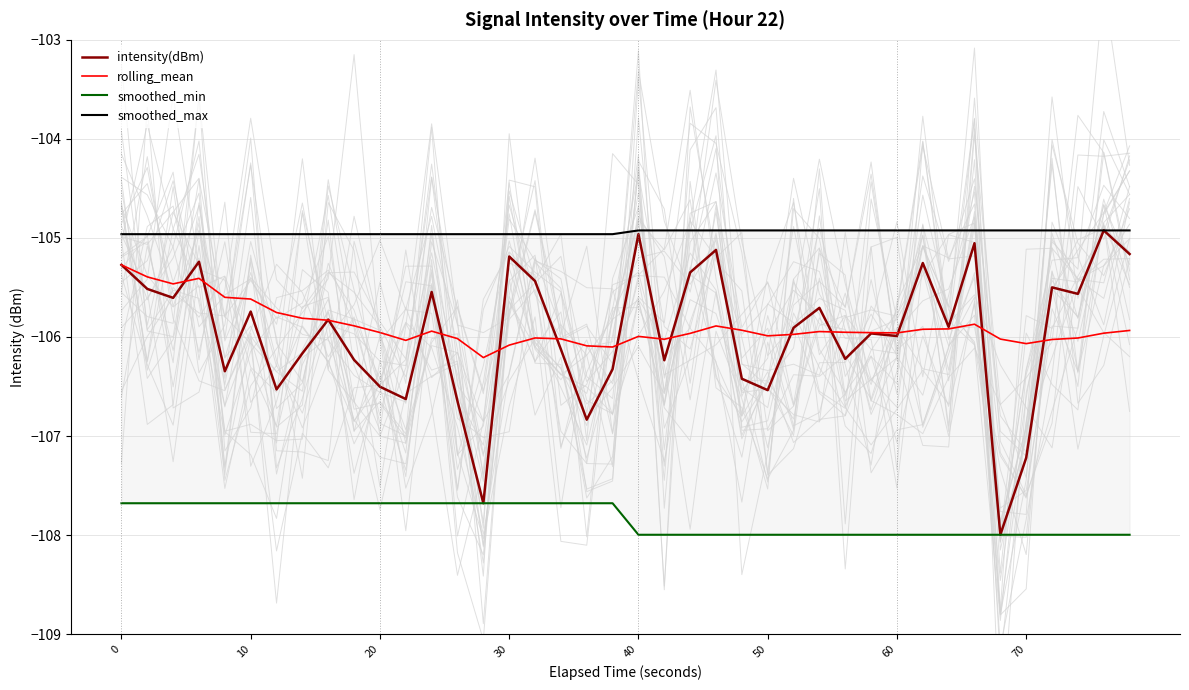

Is it true that rolling_mean equals -55.7 at 70?

False